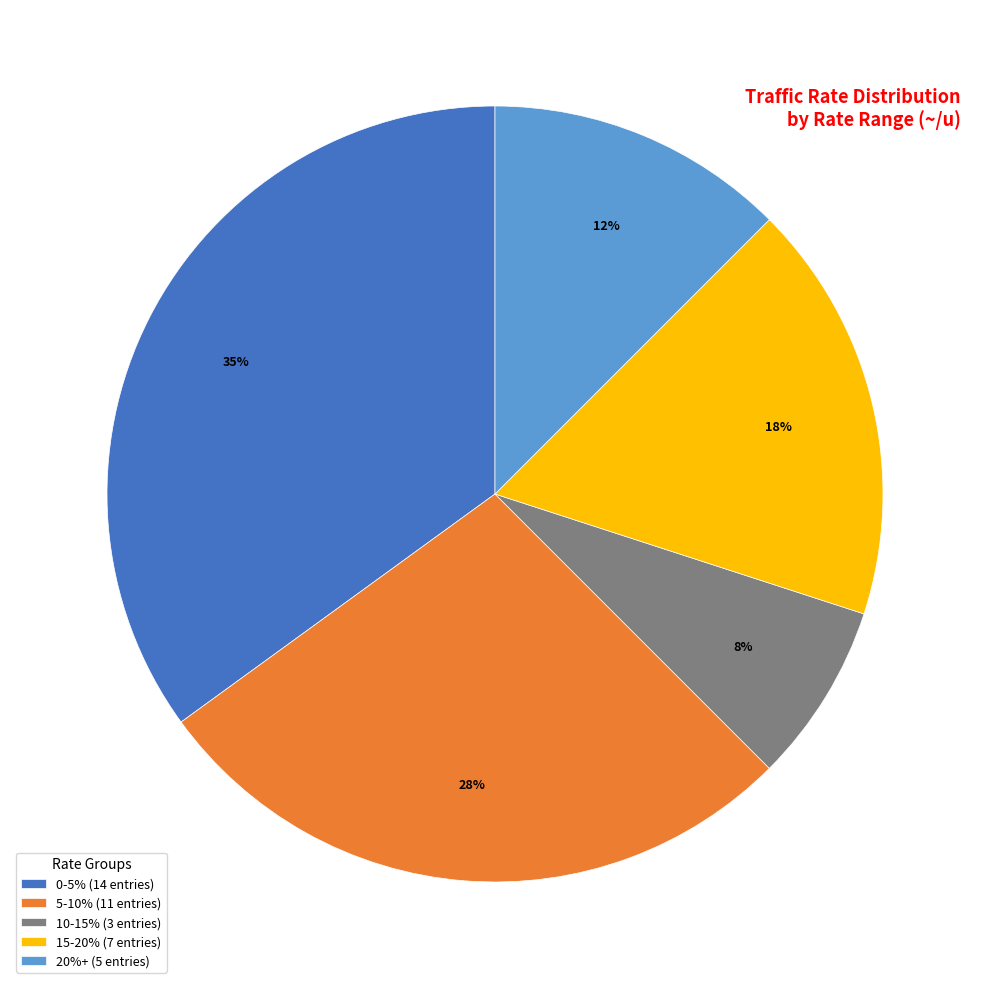

Is the sum of 0-5% (14 entries) and 10-15% (3 entries) greater than half?

No